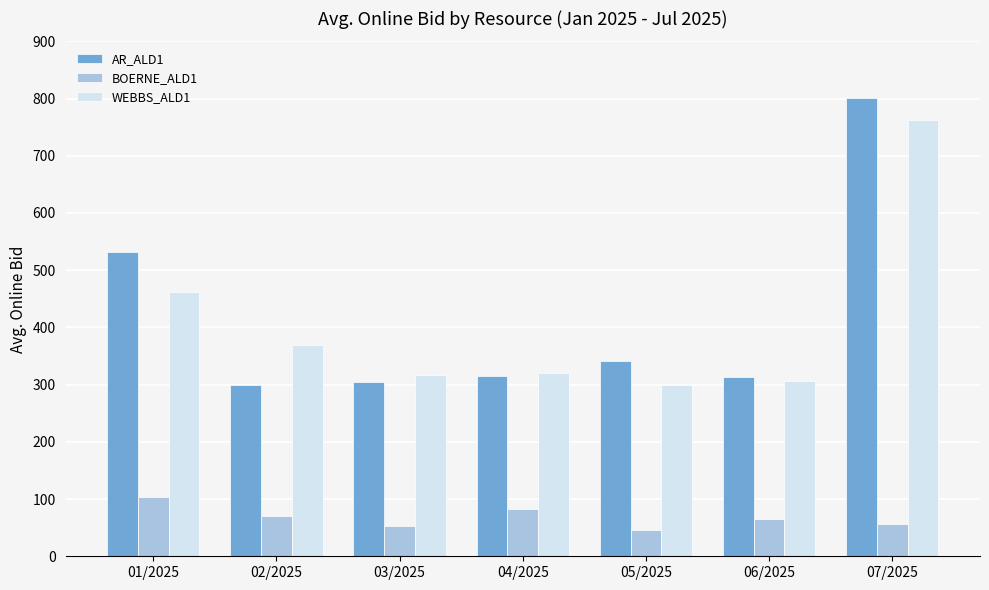

True or false: AR_ALD1 has a value of 412.7 at 04/2025.

False